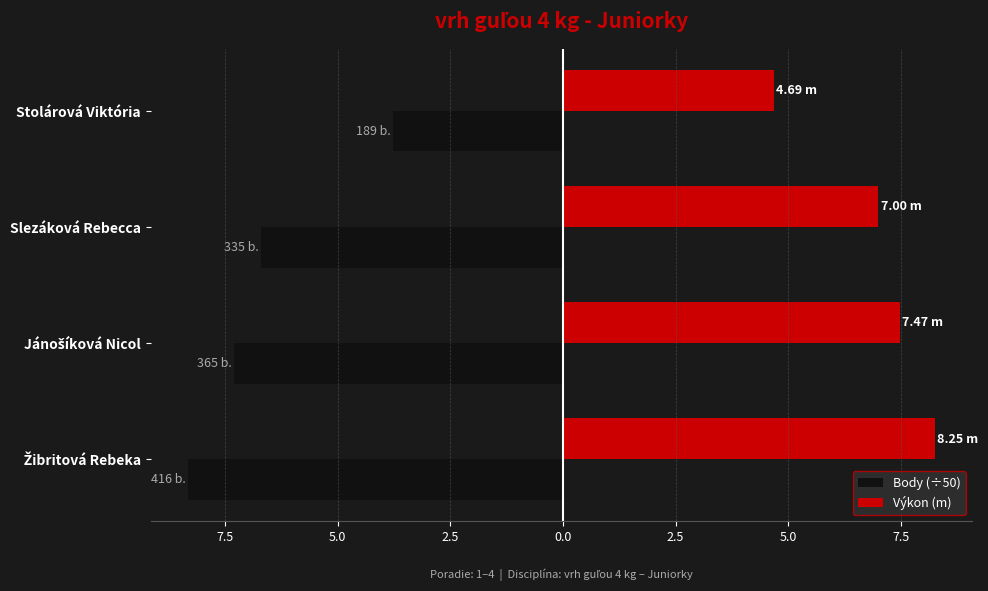

What are all the series names shown in the legend?

Body (÷50), Výkon (m)